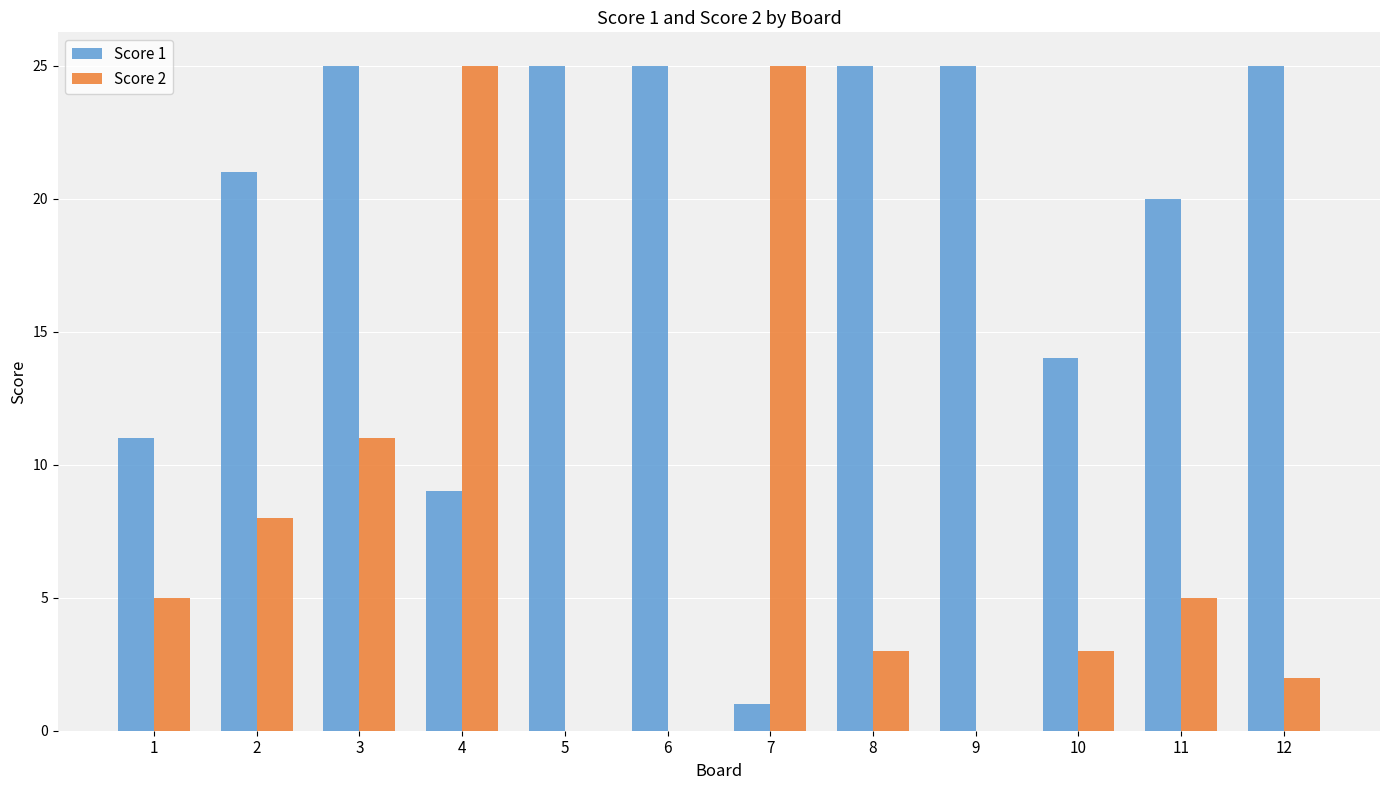

Is it true that Score 2 equals 3 at 12?

False